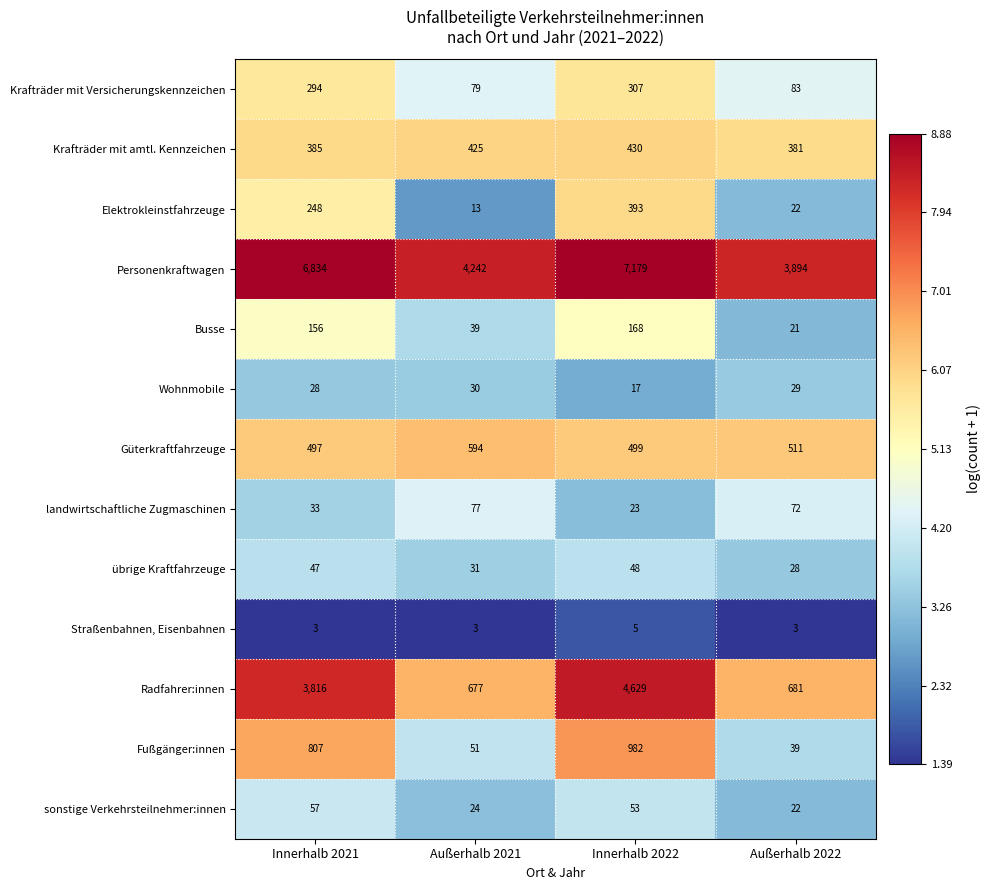

Count the number of categories in the chart.

4